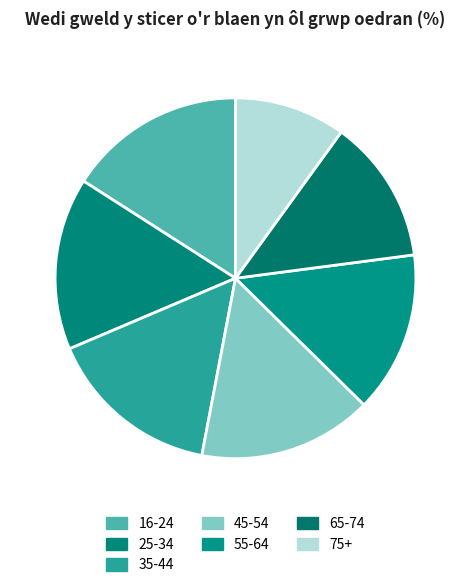

Is 55-64 the majority of the pie?

No